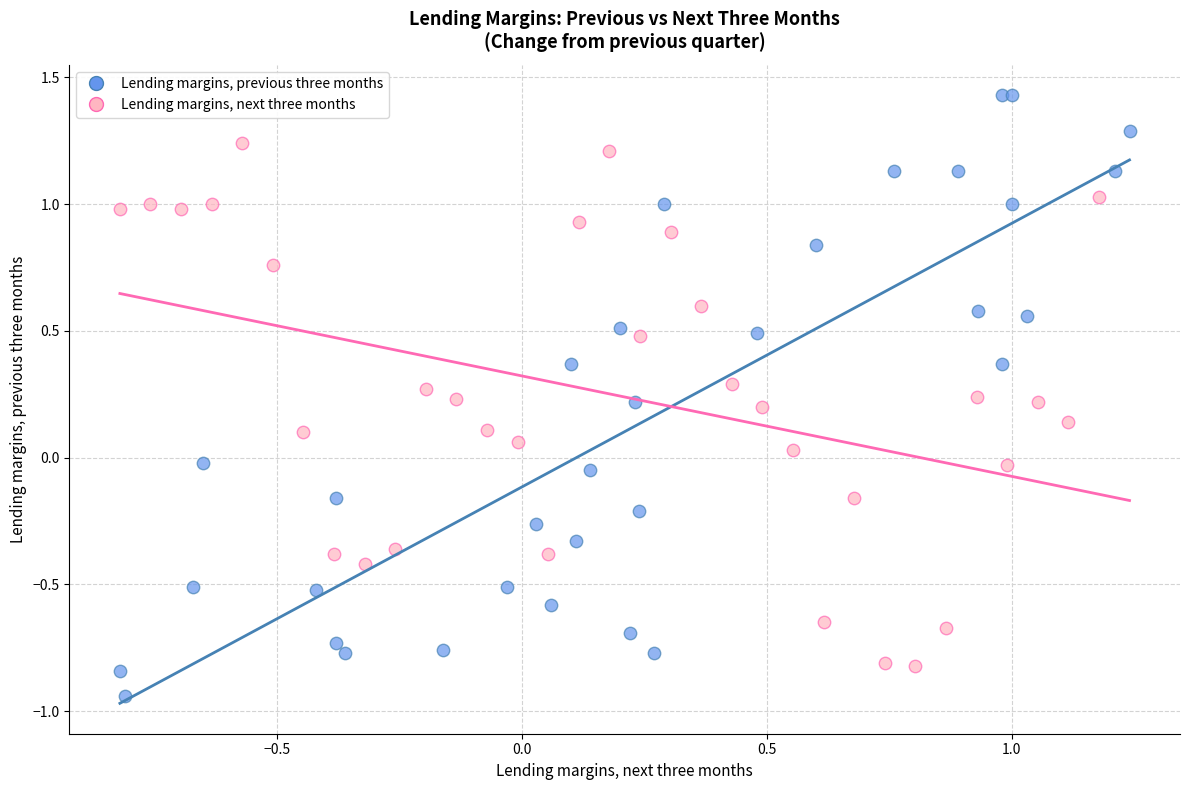

Which series has the widest spread of Y values?

Lending margins, previous three months